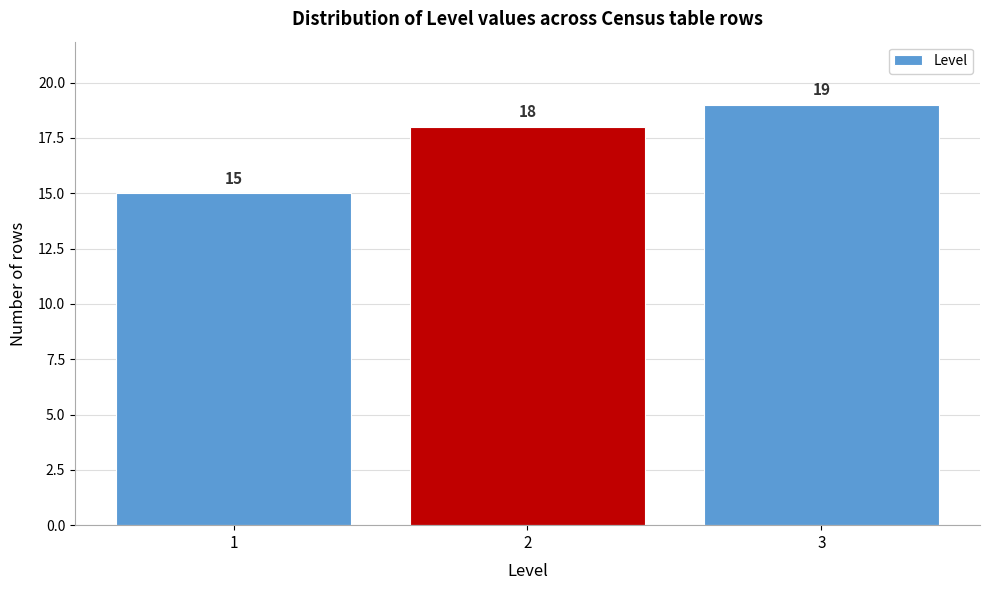

Reading right to left, extract all data points from this chart.

19	18	15